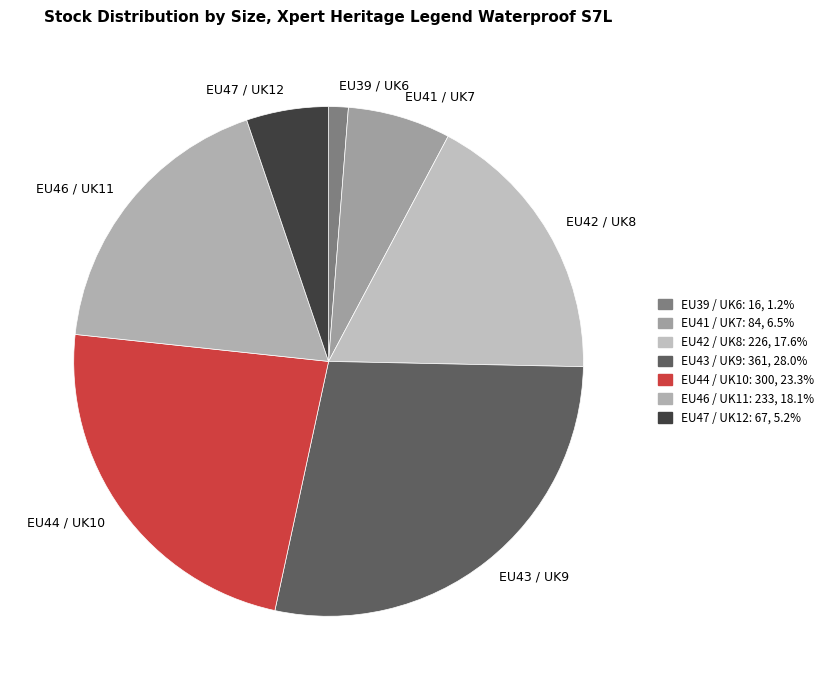

The EU44 / UK10 slice represents 23% of the pie. True or false?

True